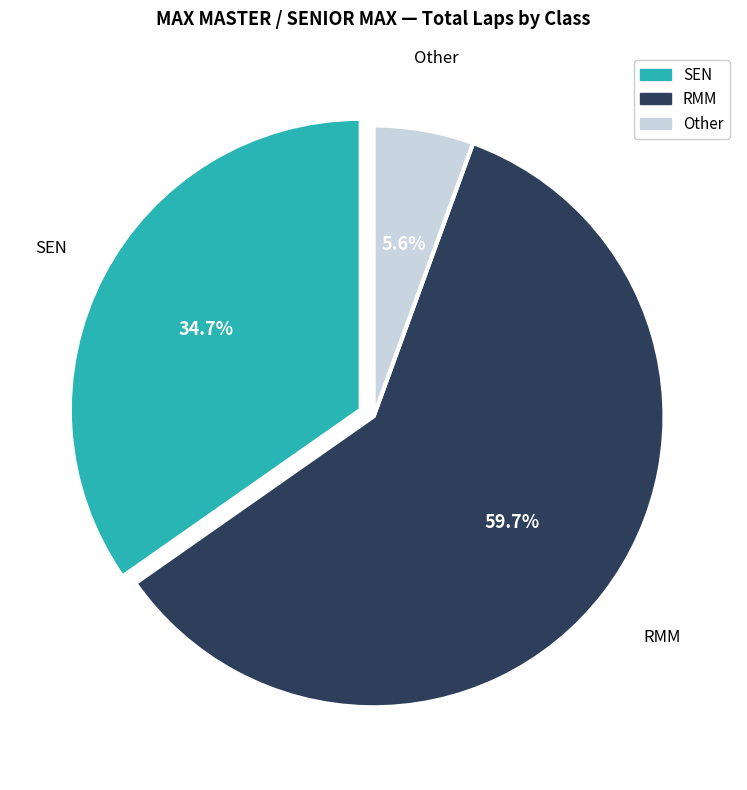

Count the number of slices in the pie.

3